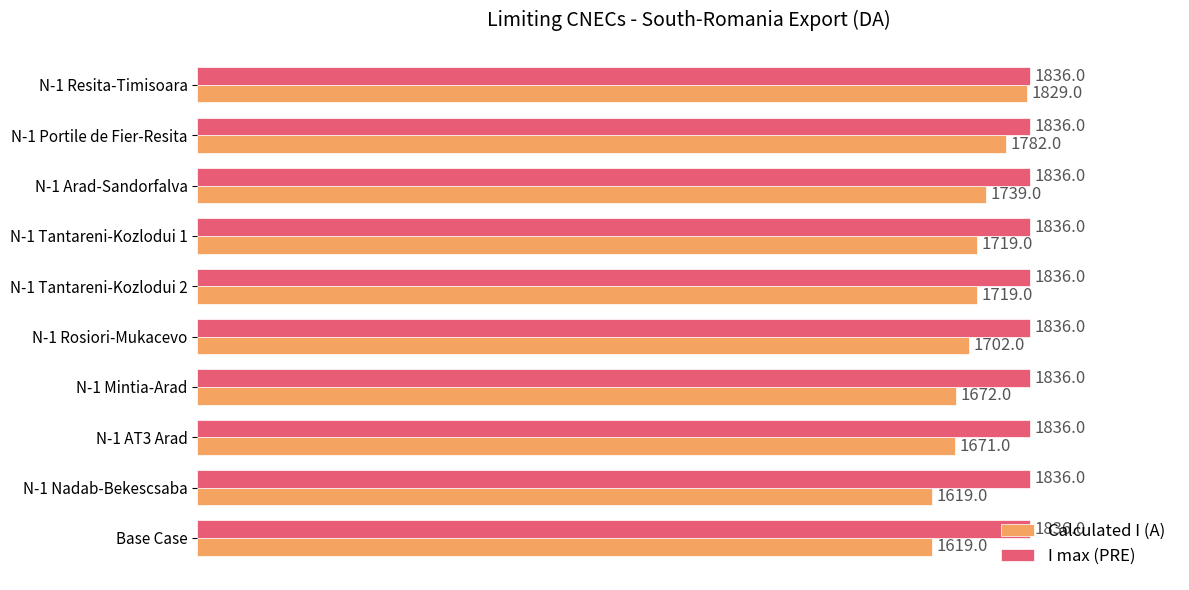

Which series has the largest total across all categories?

I max (PRE)